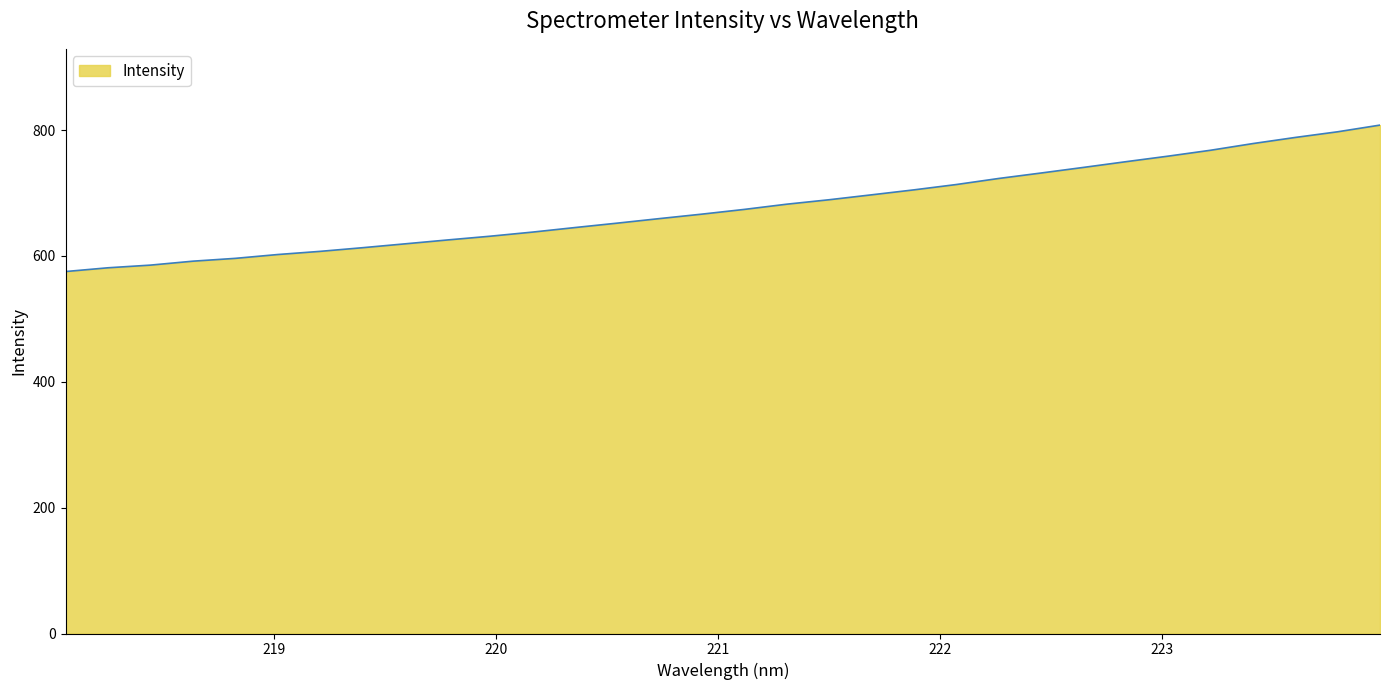

How many lines are shown in the chart?

1